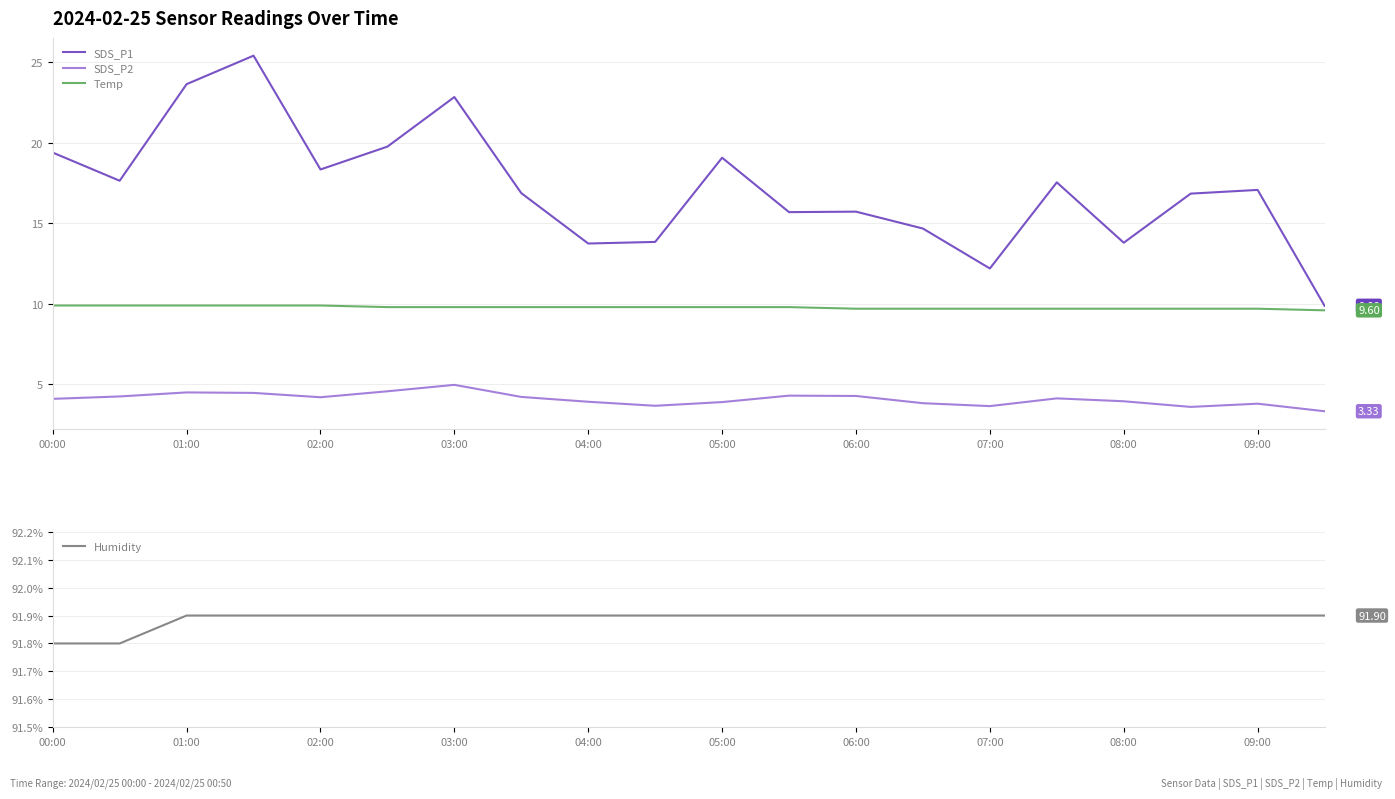

What is the highest value of the Temp series?

9.9